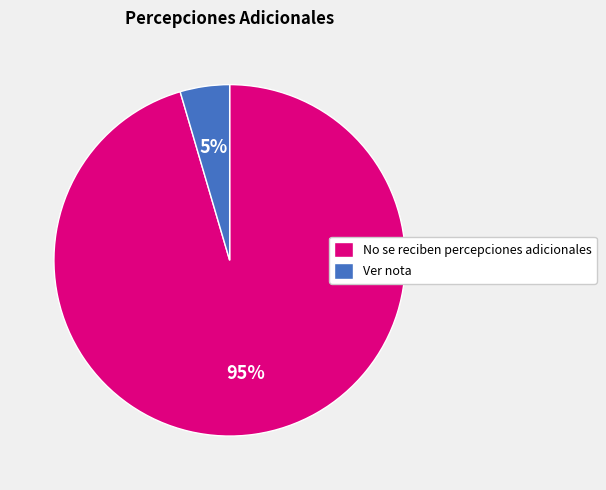

True or false: No se reciben percepciones adicionales accounts for 95% of the total.

True